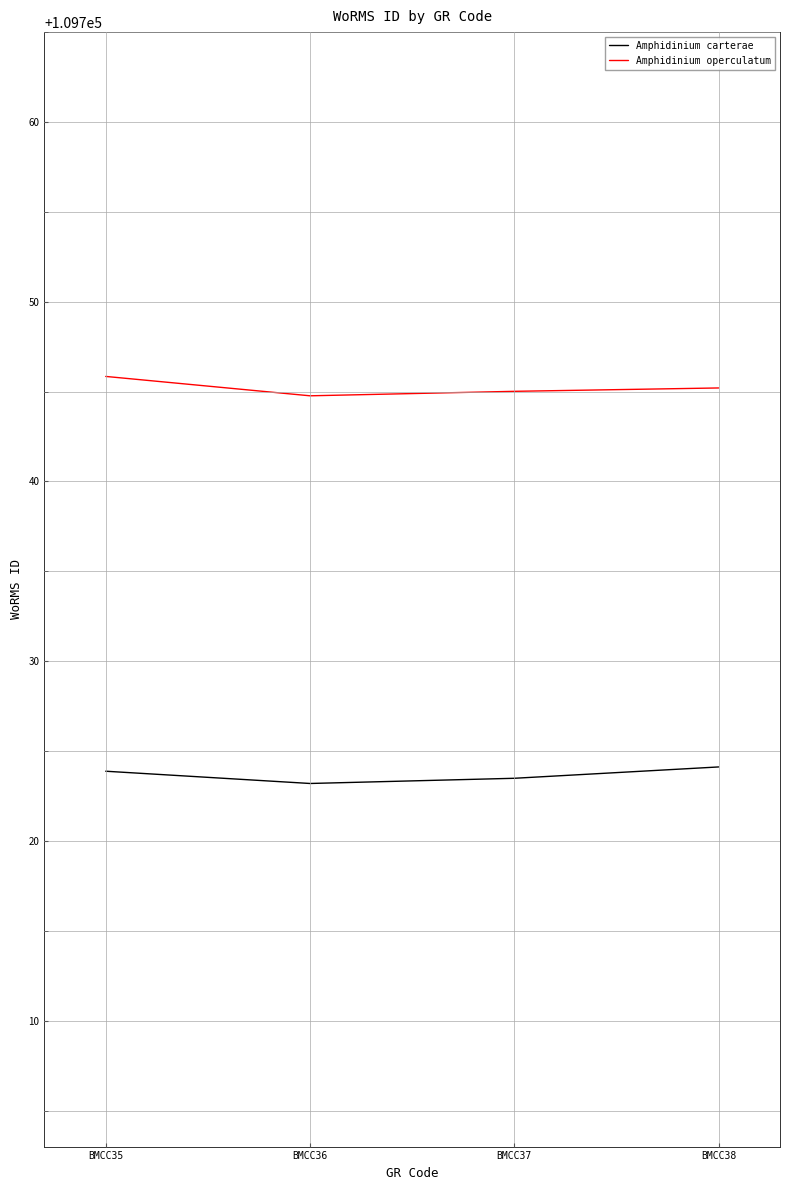

What is the total value across all series at BMCC37?

219468.5